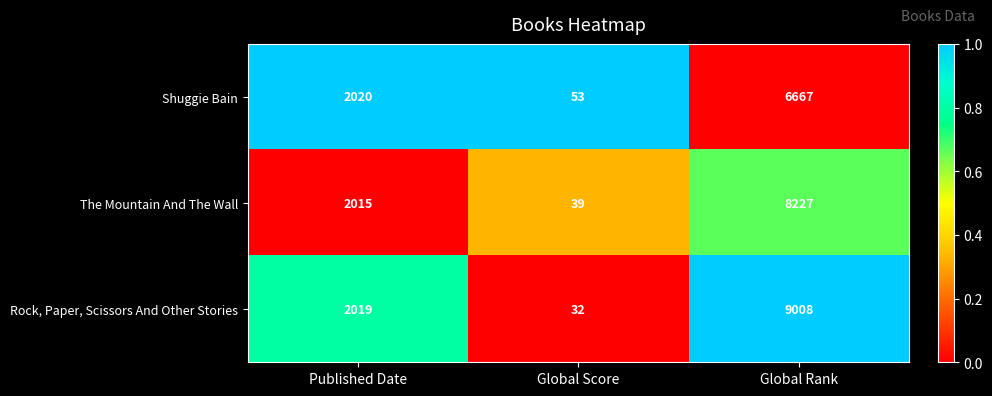

How many categories are shown in the chart?

3